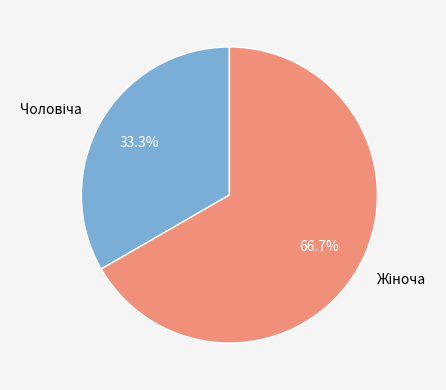

Does any single category account for the majority?

Yes